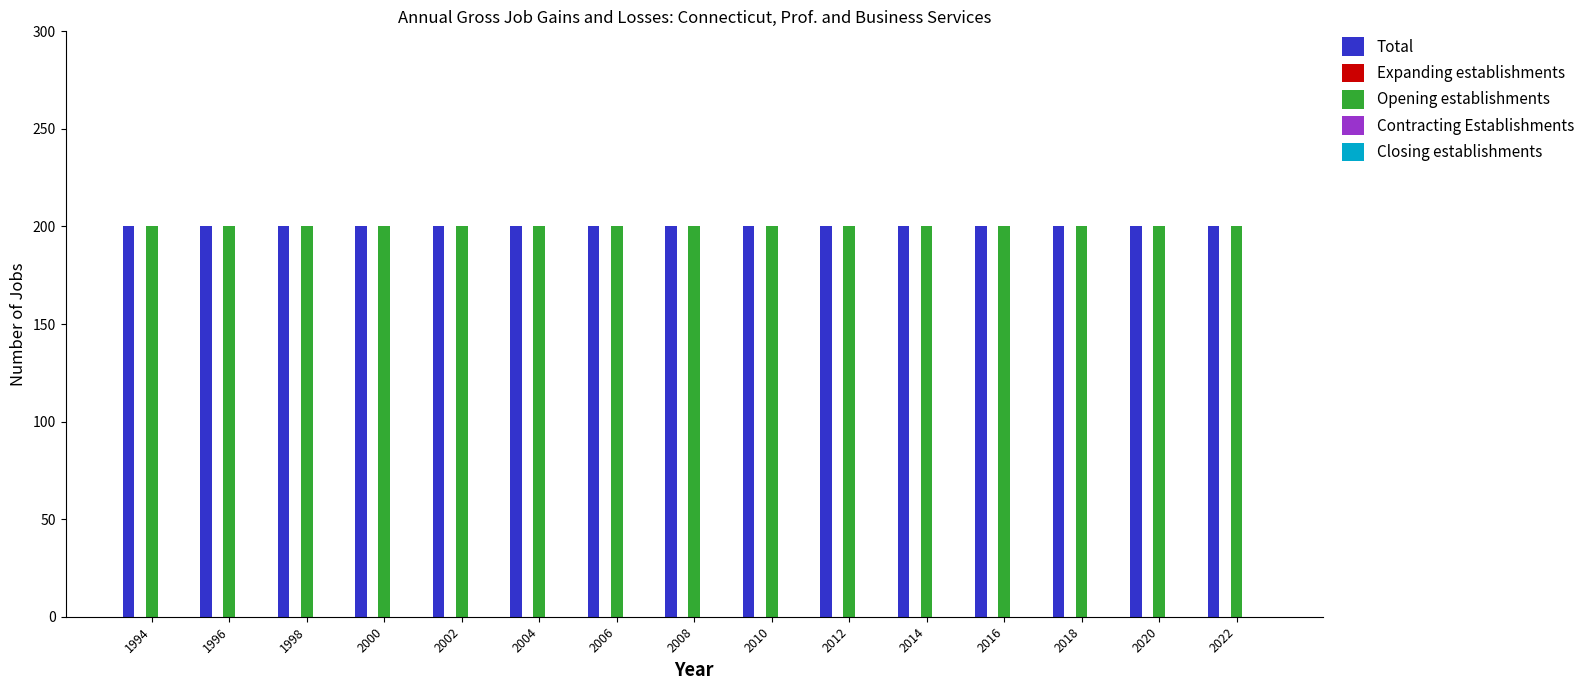

Reading left to right, what are all the values shown in this chart?

Total: 1994=200	1996=200	1998=200	2000=200	2002=200	2004=200	2006=200	2008=200	2010=200	2012=200	2014=200	2016=200	2018=200	2020=200	2022=200
Expanding establishments: 1994=0	1996=0	1998=0	2000=0	2002=0	2004=0	2006=0	2008=0	2010=0	2012=0	2014=0	2016=0	2018=0	2020=0	2022=0
Opening establishments: 1994=200	1996=200	1998=200	2000=200	2002=200	2004=200	2006=200	2008=200	2010=200	2012=200	2014=200	2016=200	2018=200	2020=200	2022=200
Contracting Establishments: 1994=0	1996=0	1998=0	2000=0	2002=0	2004=0	2006=0	2008=0	2010=0	2012=0	2014=0	2016=0	2018=0	2020=0	2022=0
Closing establishments: 1994=0	1996=0	1998=0	2000=0	2002=0	2004=0	2006=0	2008=0	2010=0	2012=0	2014=0	2016=0	2018=0	2020=0	2022=0